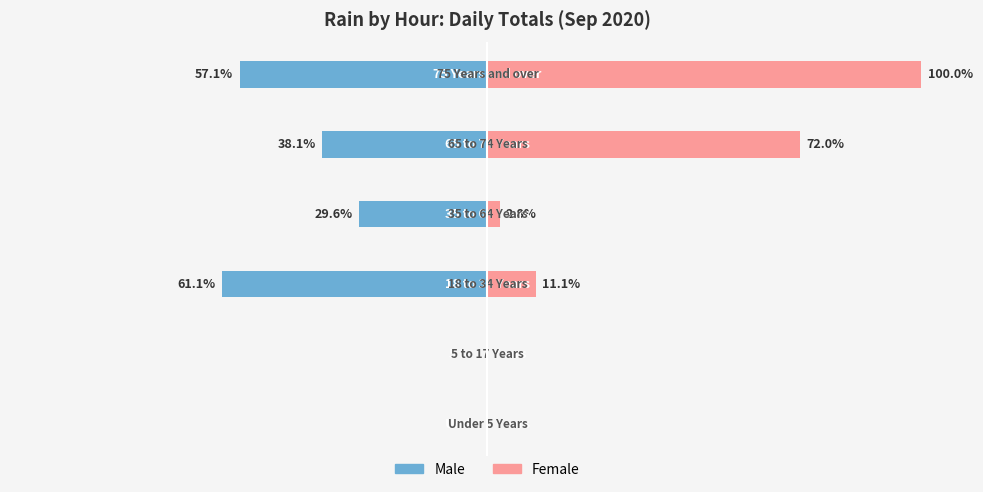

How many data points does each series have?

6